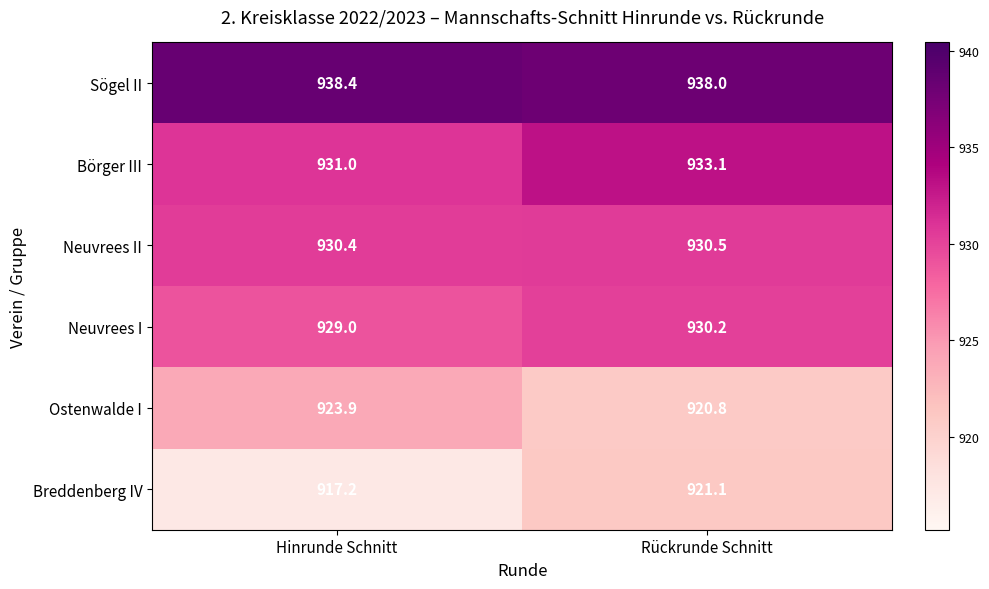

How many categories are shown in the chart?

2